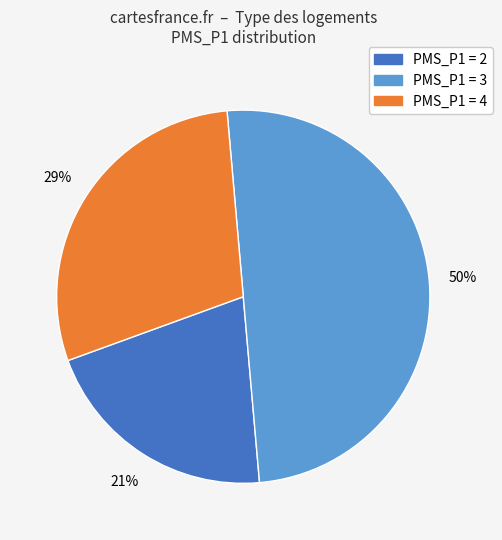

To the nearest percent, what is the difference between the largest and smallest slice percentages?

29%